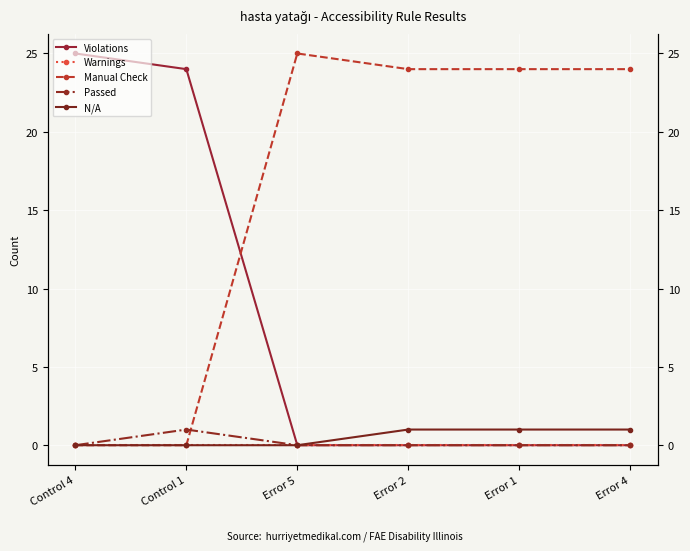

What is the total value across all series at Error 1?

25